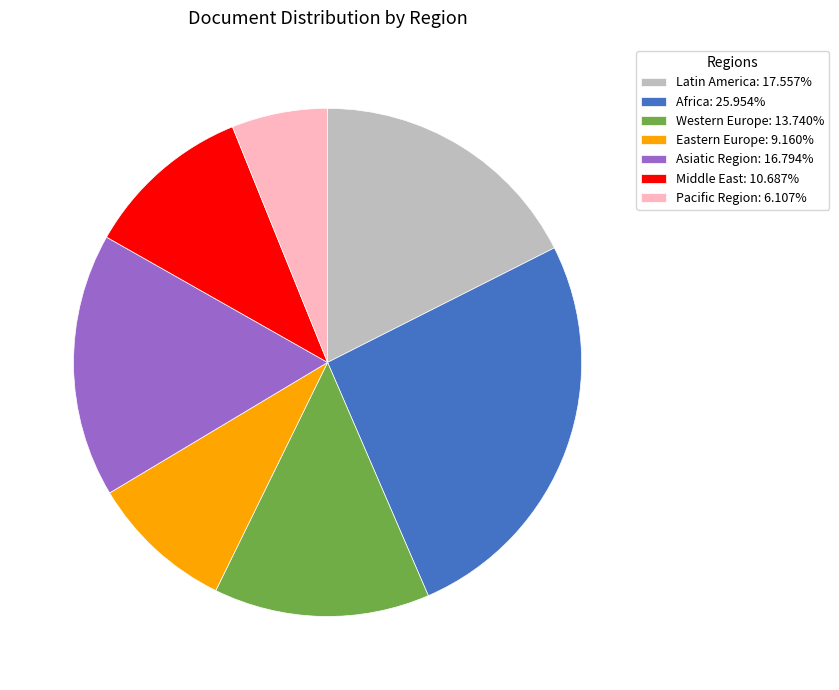

Rank the categories by value from lowest to highest.

Pacific Region, Eastern Europe, Middle East, Western Europe, Asiatic Region, Latin America, Africa